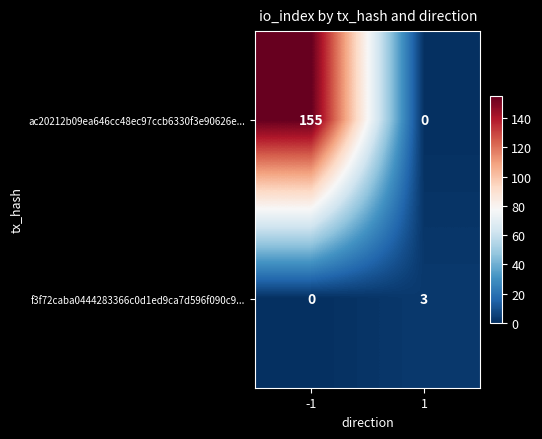

Which series changed the most between -1 and 1?

ac20212b09ea646cc48ec97ccb6330f3e90626e...